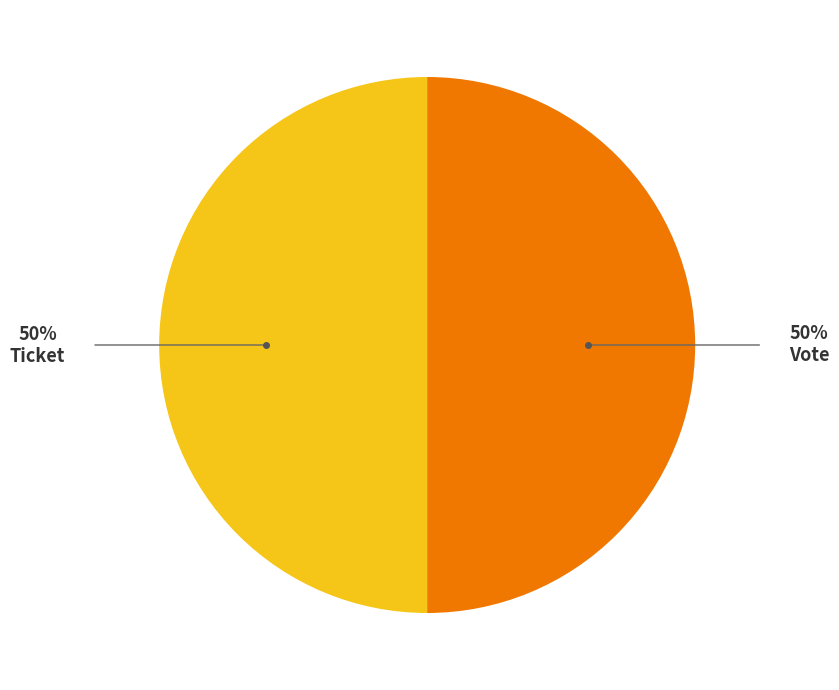

Count the number of slices in the pie.

2